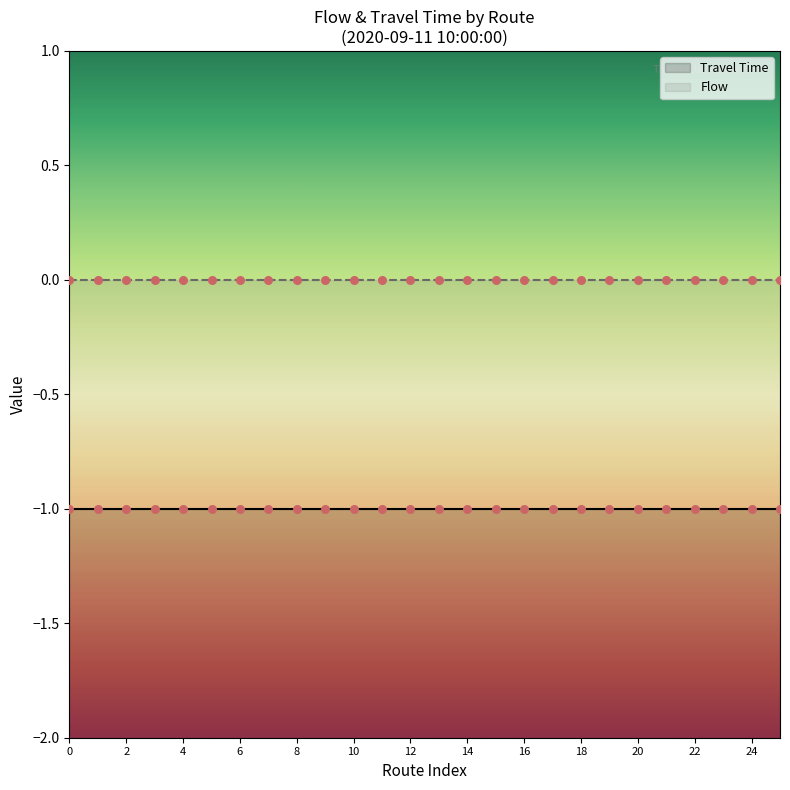

Which series reaches the maximum Y coordinate?

Flow